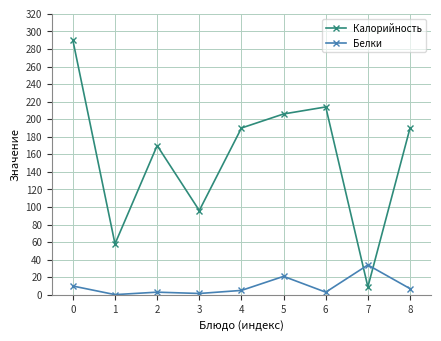

How many interior local valleys does the Калорийность series have?

3